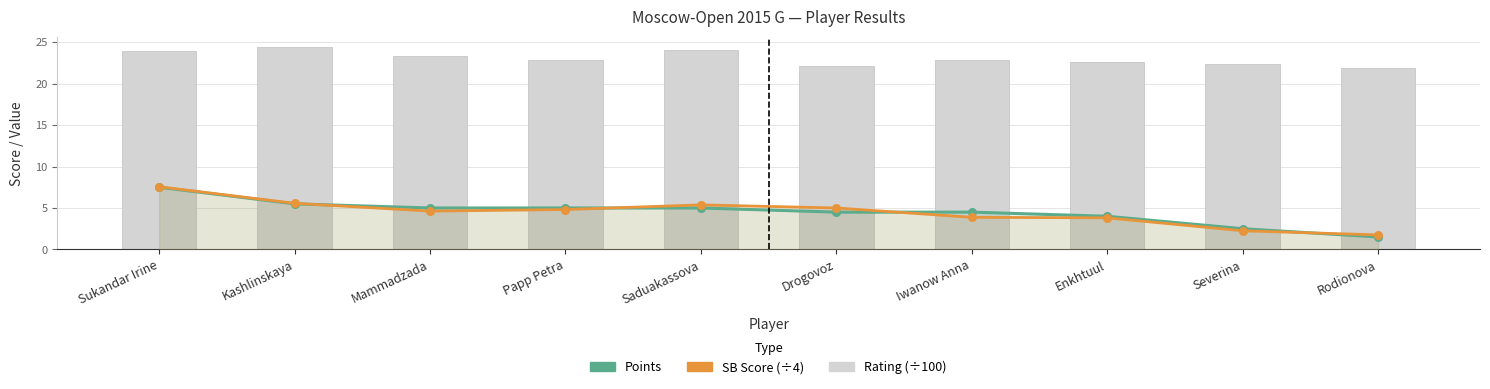

Which series reaches the minimum Y coordinate?

Points